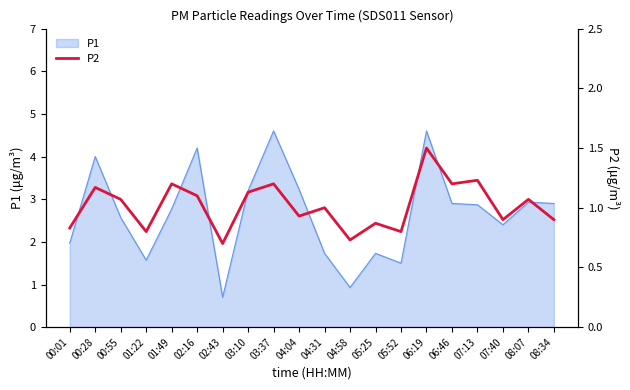

What is the minimum value for P1?

0.7